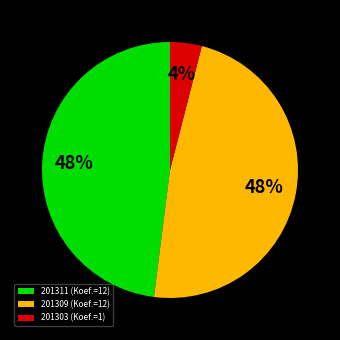

To the nearest percent, what is the average slice percentage?

33%